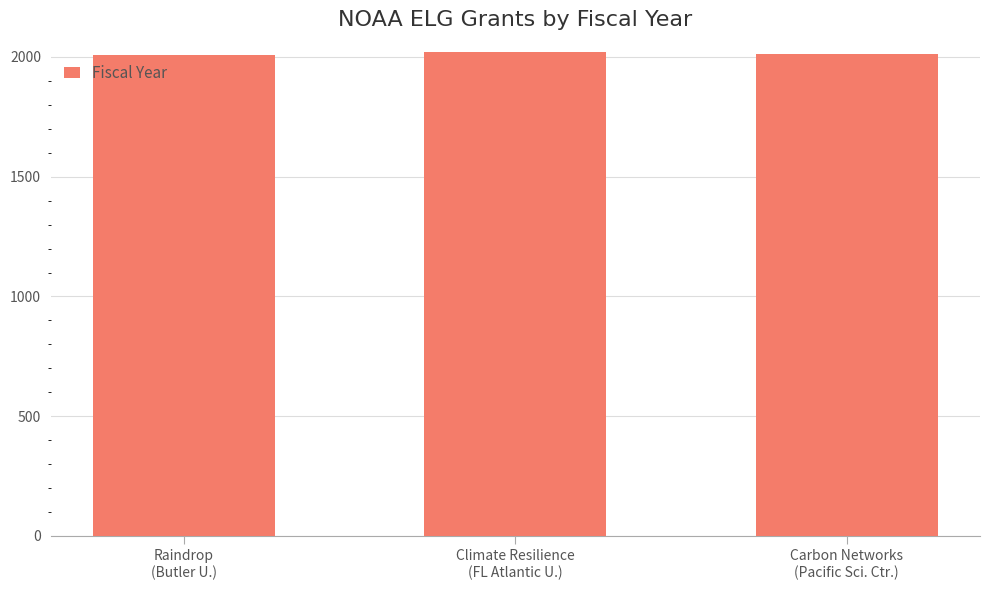

What is the maximum value shown in the chart?

2020